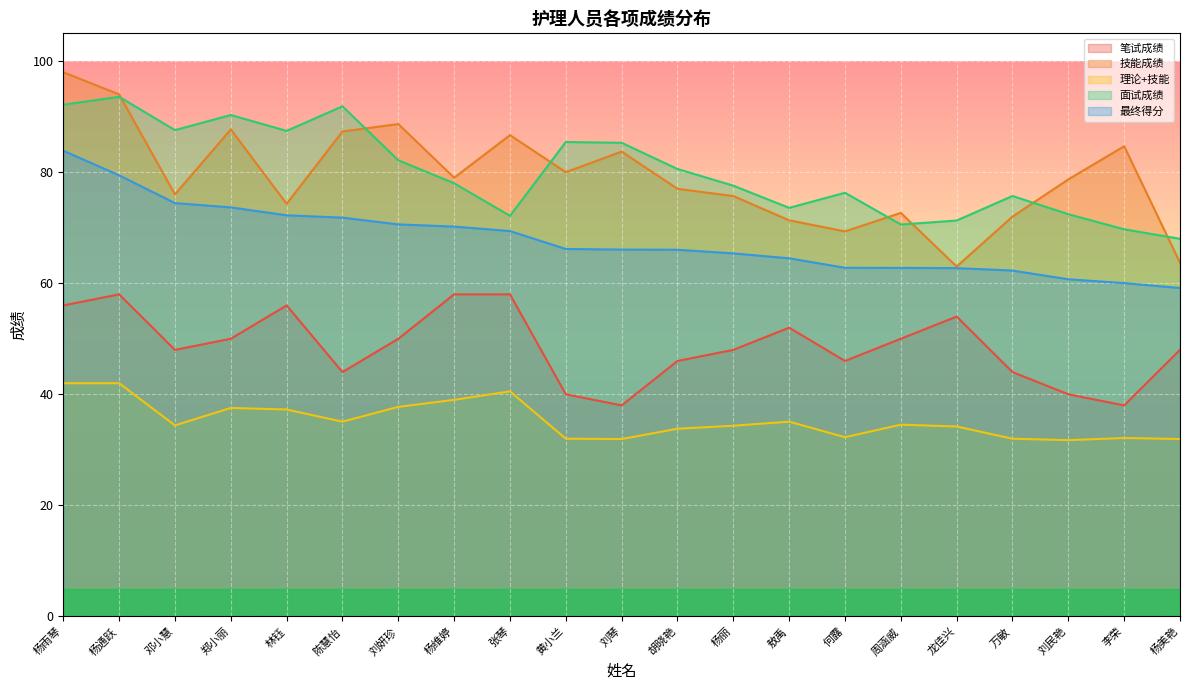

What is the sum of all 最终得分 values?

1424.1